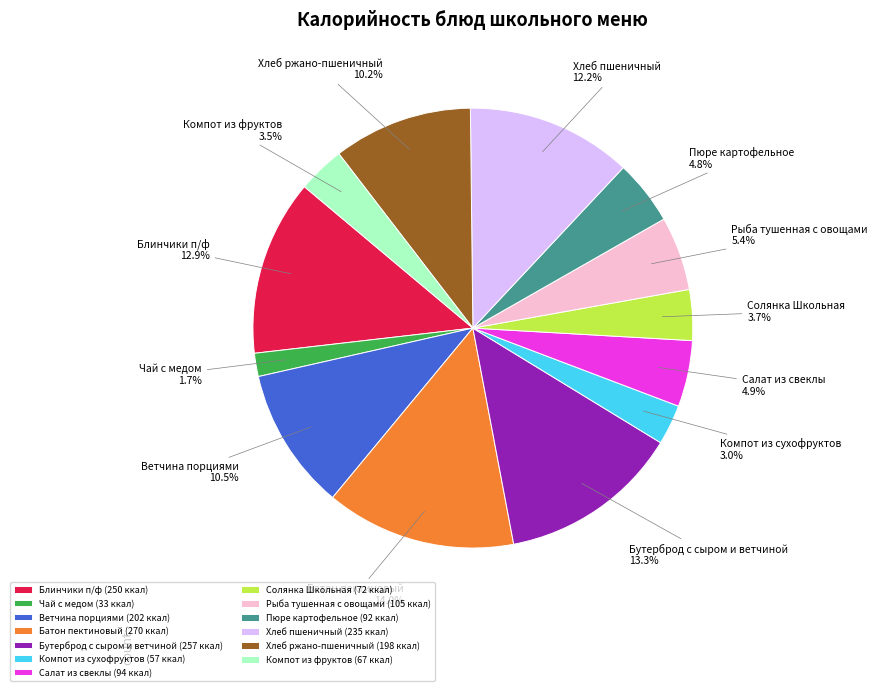

Approximately how many times larger is the value at Пюре картофельное (92 ккал) compared to Компот из сухофруктов (57 ккал)?

1.6